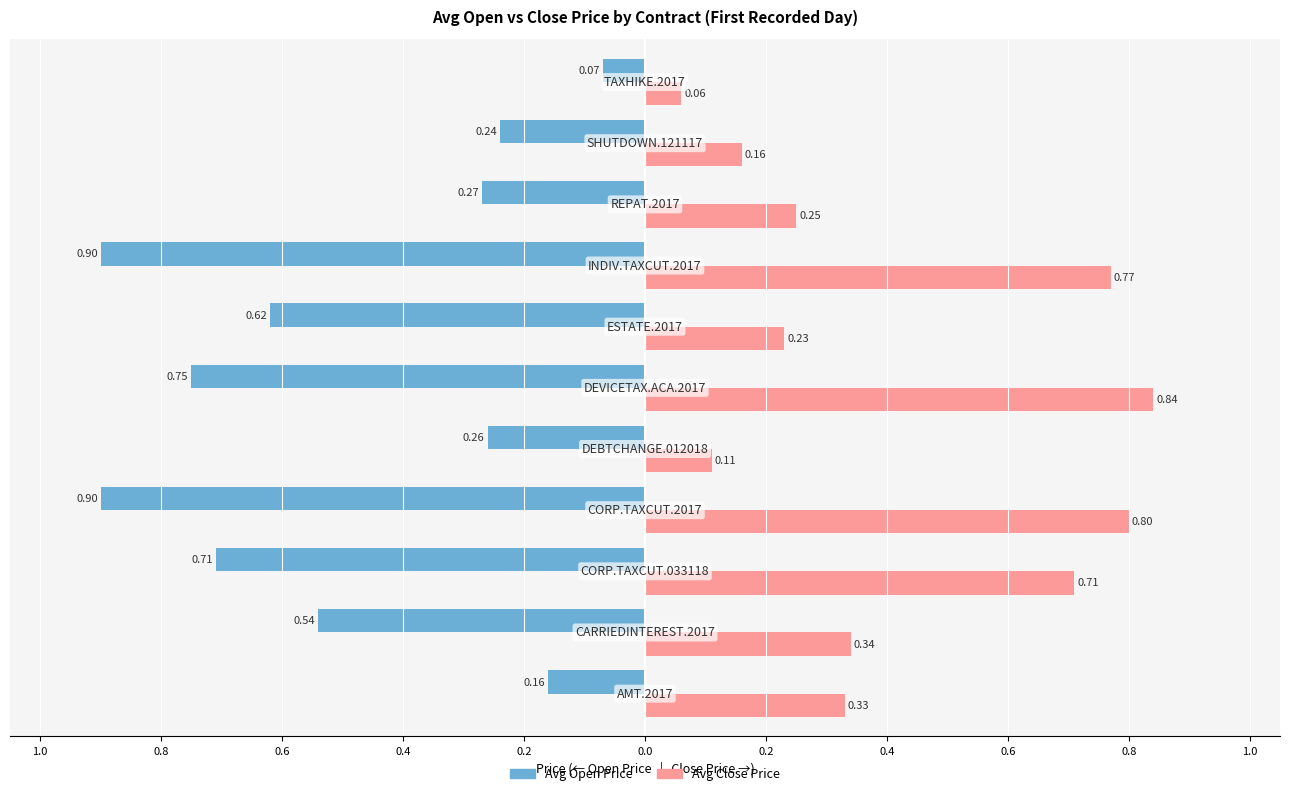

Reading right to left, transcribe all the data shown in this chart.

Avg Open Price: -0.1	-0.2	-0.3	-0.9	-0.6	-0.8	-0.3	-0.9	-0.7	-0.5	-0.2
Avg Close Price: 0.1	0.2	0.2	0.8	0.2	0.8	0.1	0.8	0.7	0.3	0.3